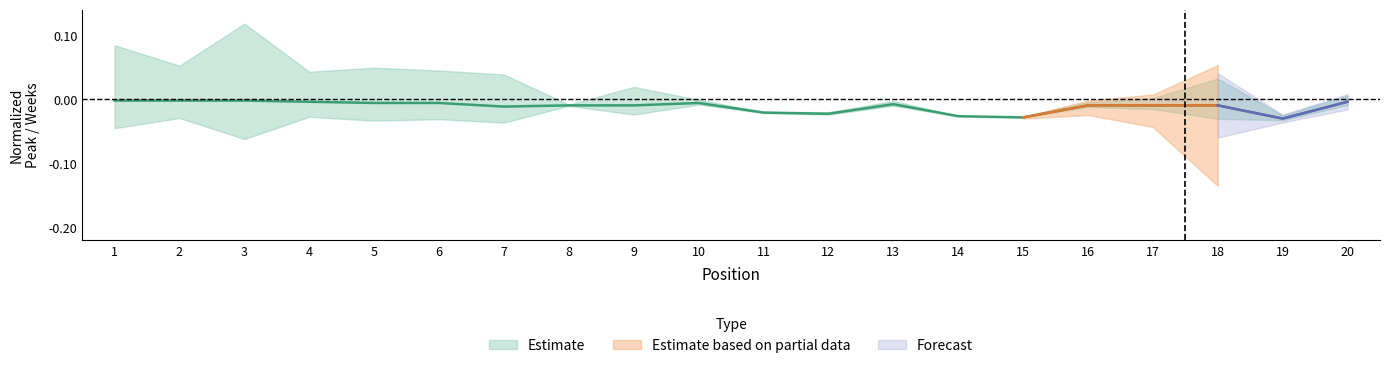

How many categories are shown in the chart?

20